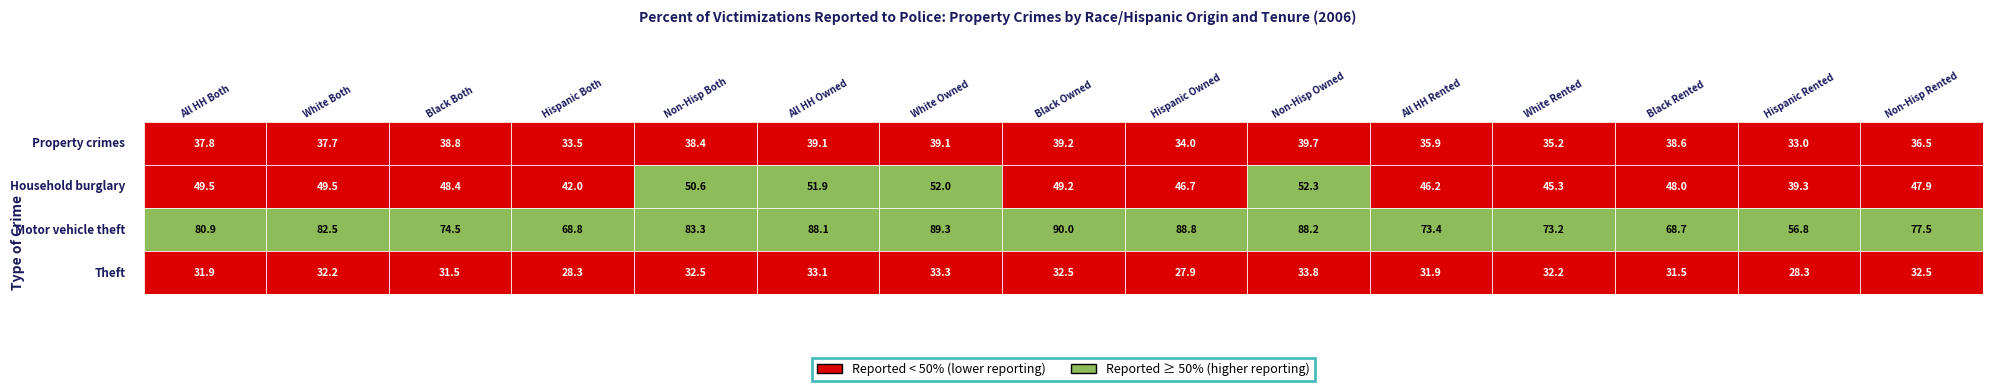

At 14, list the series in order from smallest to largest.

Theft, Property crimes, Household burglary, Motor vehicle theft